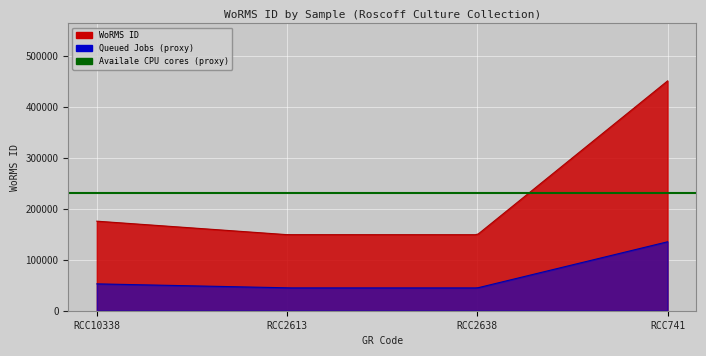

What is the label of the 2nd point from the right?

RCC2638